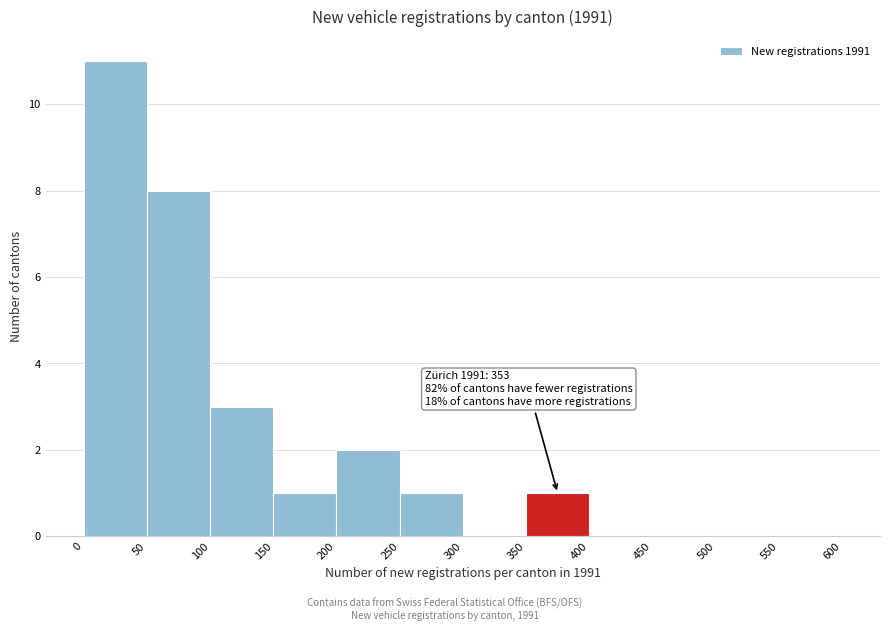

Over which range of the x-axis is the bar tallest?

0 to 50